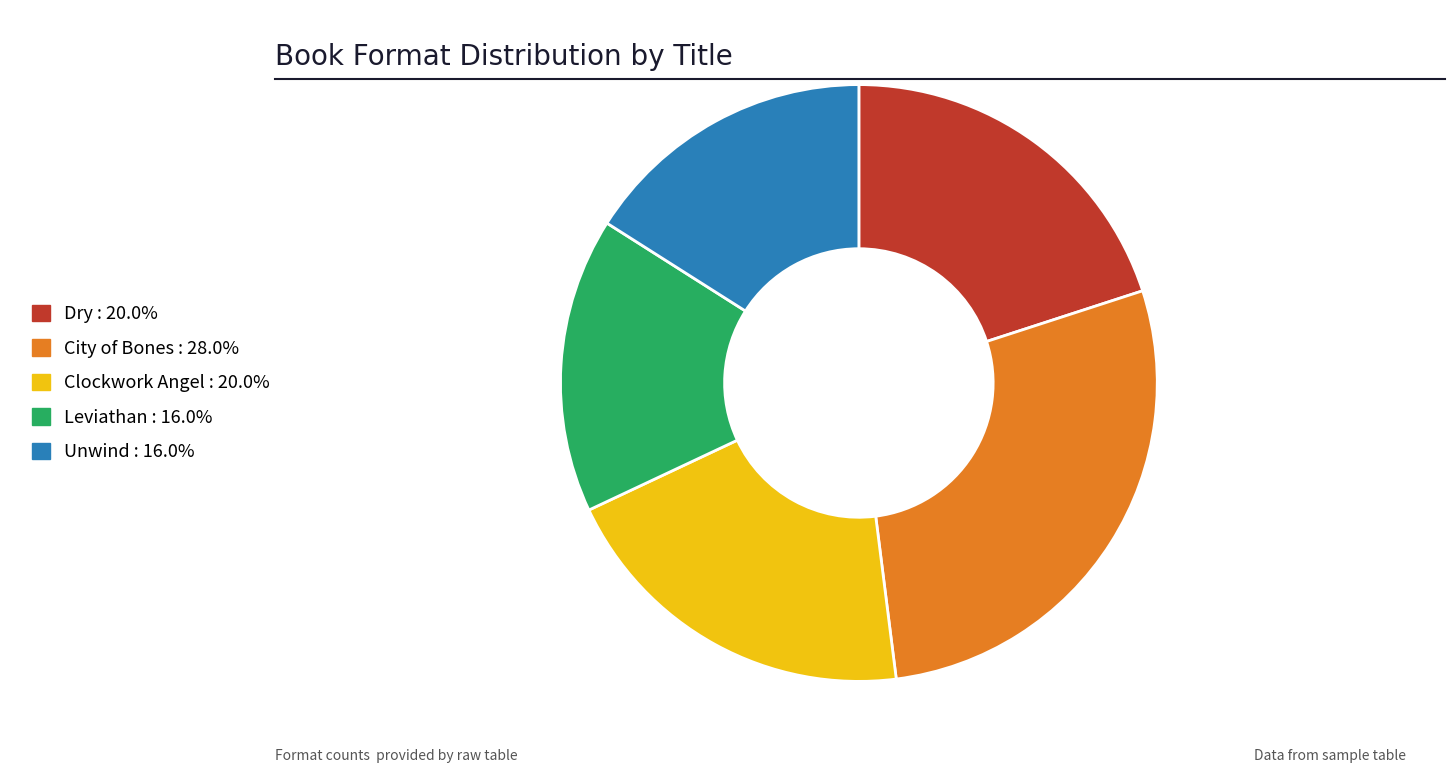

Which has a higher value, Unwind or City of Bones?

City of Bones